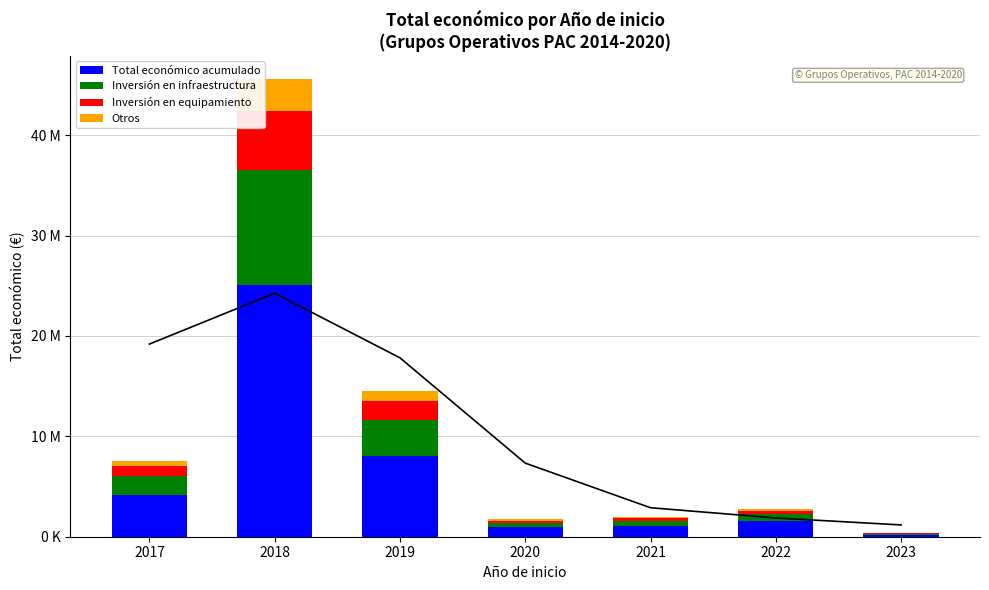

How many data points in Otros are less than 194918?

3